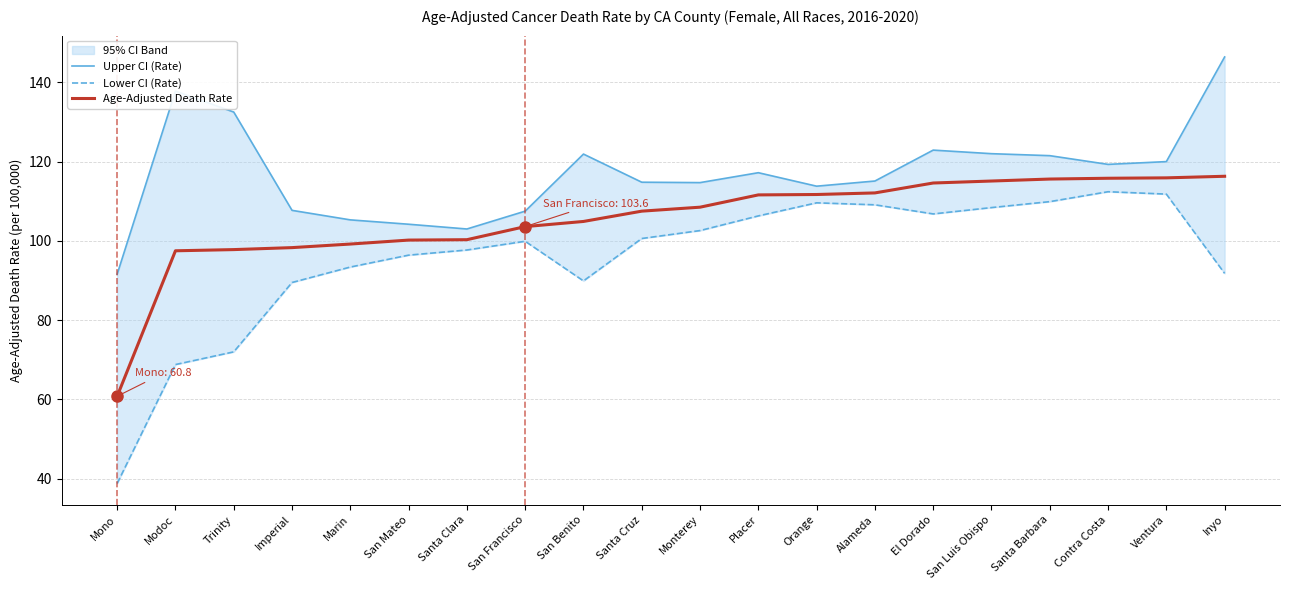

Reading left to right, what are all the values shown in this chart?

Upper CI (Rate): 91.6	137.8	132.5	107.7	105.3	104.2	103.0	107.5	121.9	114.8	114.7	117.2	113.8	115.1	122.9	122.0	121.5	119.3	120.0	146.4
Lower CI (Rate): 38.8	68.8	72.0	89.5	93.4	96.4	97.7	99.9	89.9	100.6	102.6	106.3	109.6	109.1	106.8	108.4	109.9	112.4	111.8	91.8
Age-Adjusted Death Rate: 60.8	97.5	97.8	98.3	99.2	100.2	100.3	103.6	104.9	107.5	108.5	111.6	111.7	112.1	114.6	115.1	115.6	115.8	115.9	116.3